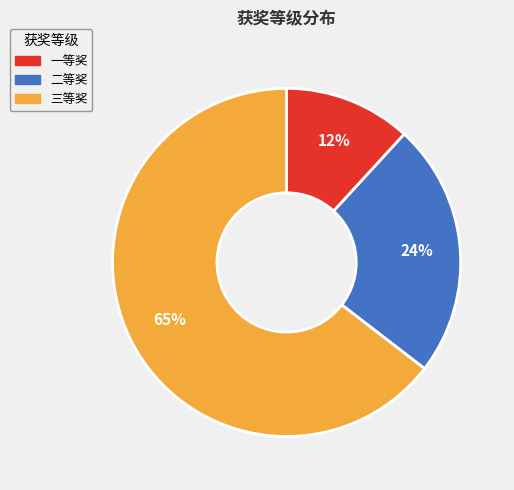

Rank the categories by value from highest to lowest.

三等奖, 二等奖, 一等奖